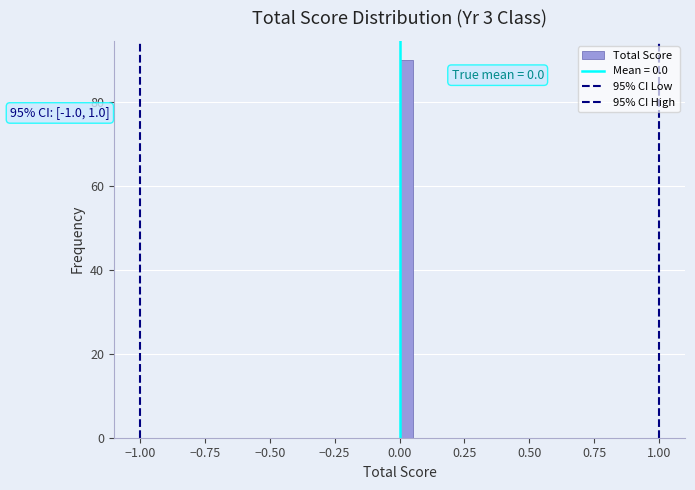

Around what value on the x-axis is the tallest bar? Give the approximate position of its centre, as read against the axis.

0.05